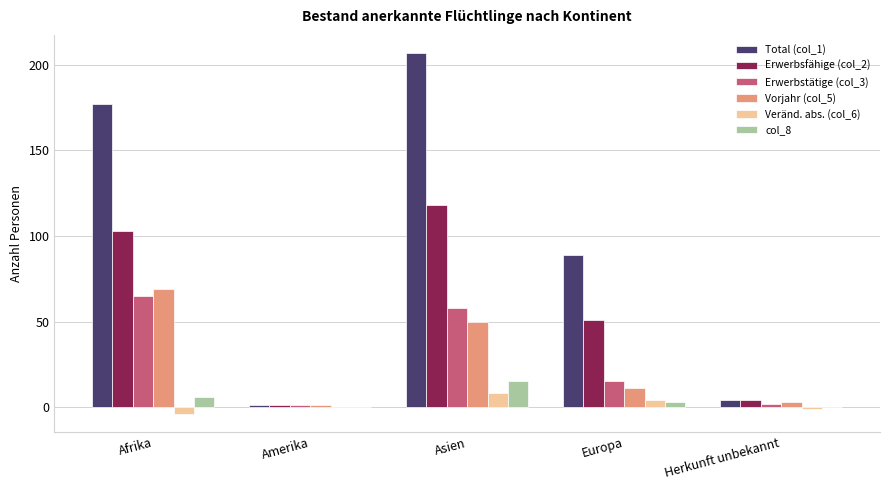

Which category has the highest value in the Erwerbstätige (col_3) series?

Afrika